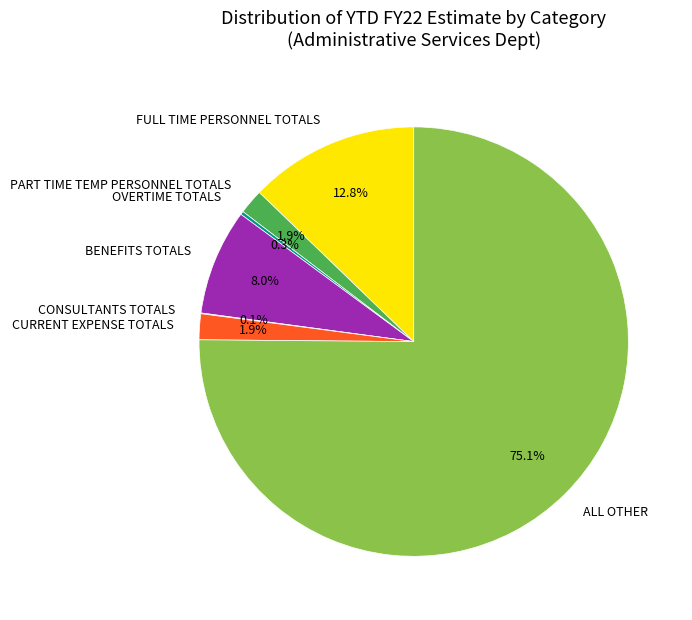

Is the sum of BENEFITS TOTALS and CURRENT EXPENSE TOTALS greater than half?

No